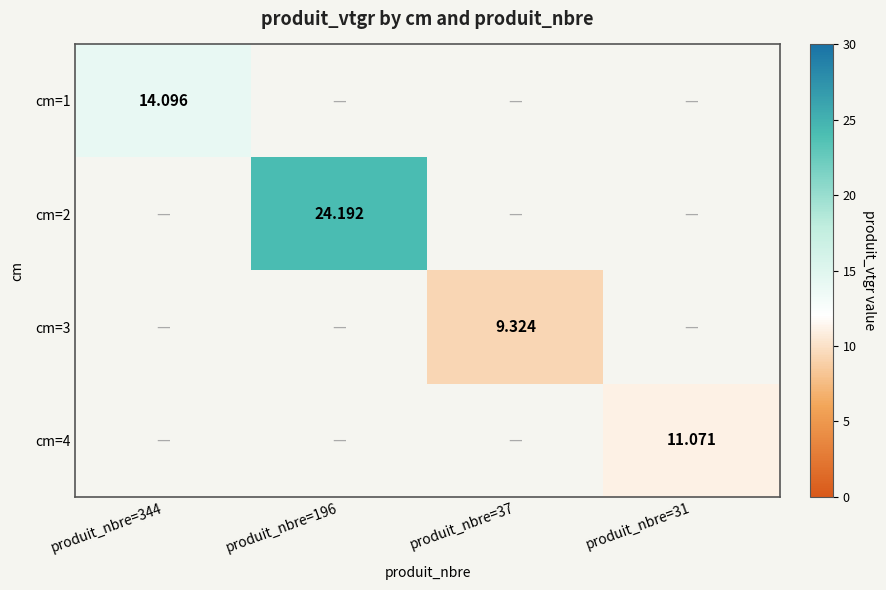

How many distinct data groups are displayed?

4